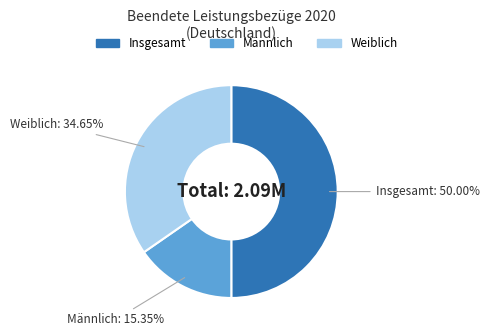

True or false: Männlich accounts for 15% of the total.

True